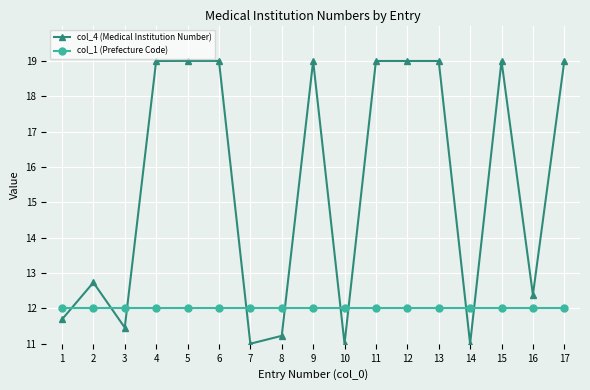

True or false: col_1 (Prefecture Code) has a value of 12.0 at 12.

True